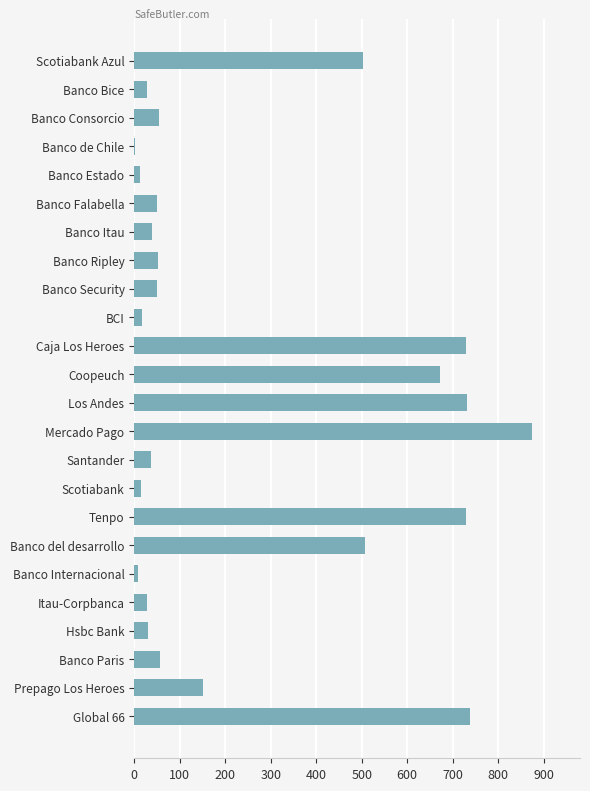

Are the bars horizontal?

Yes